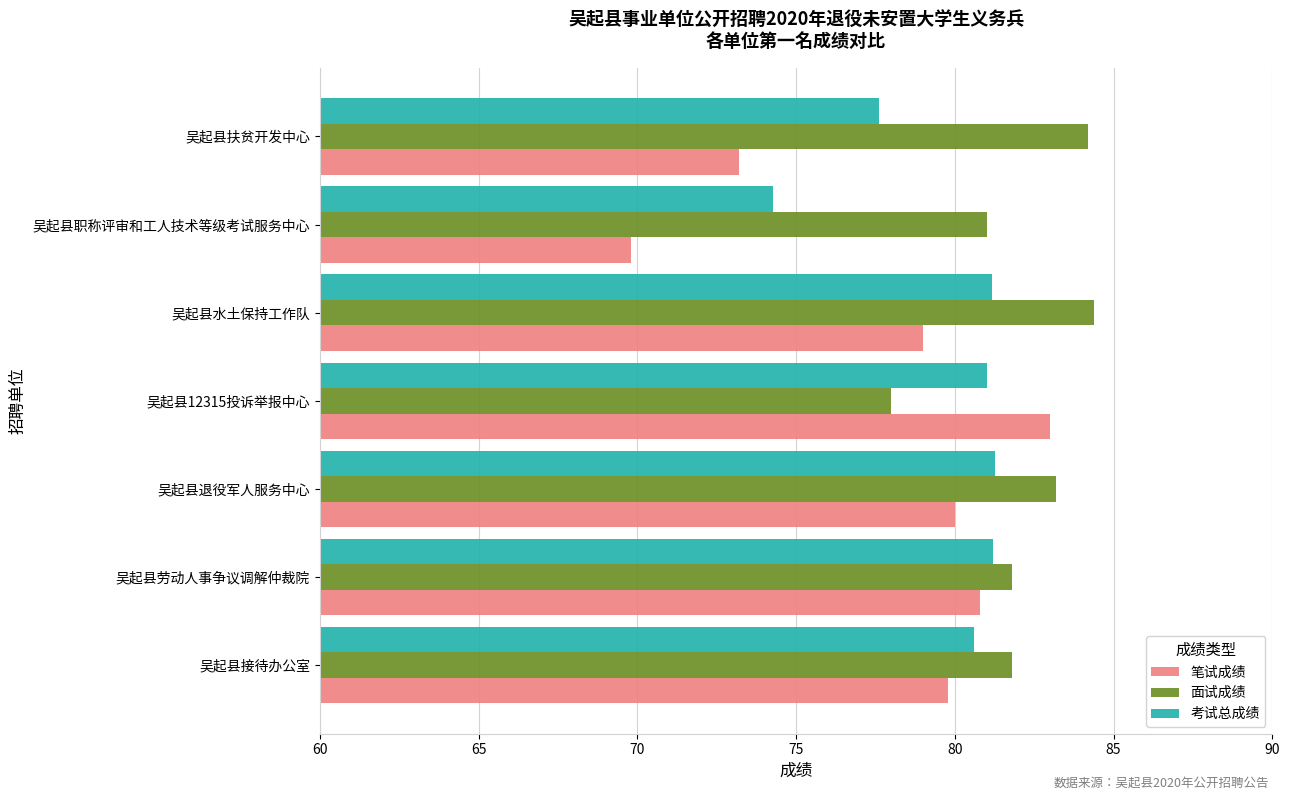

At how many categories does at least one series exceed 71?

7